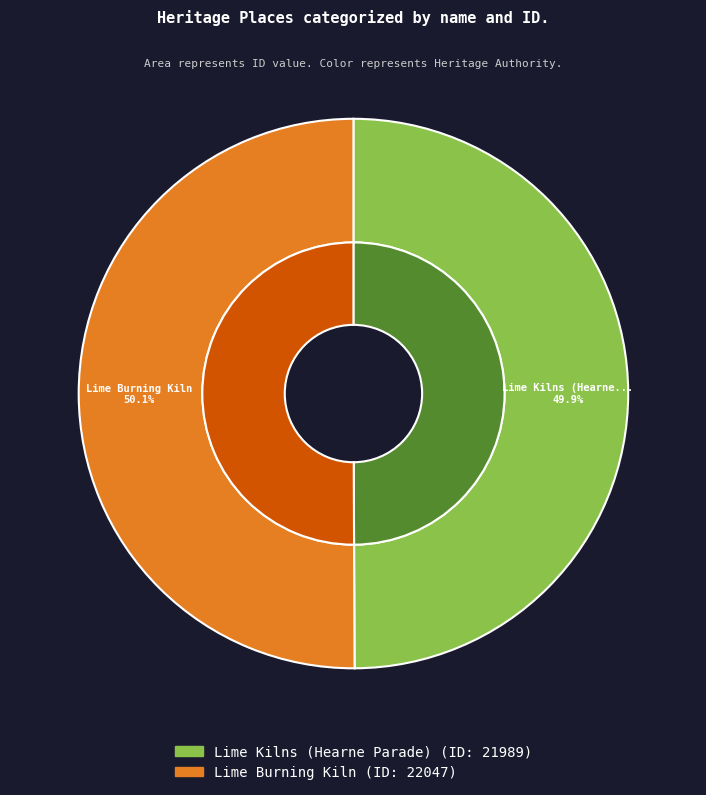

What is the ratio of the value at Lime Kilns (Hearne Parade) to the value at Lime Burning Kiln?

1.0